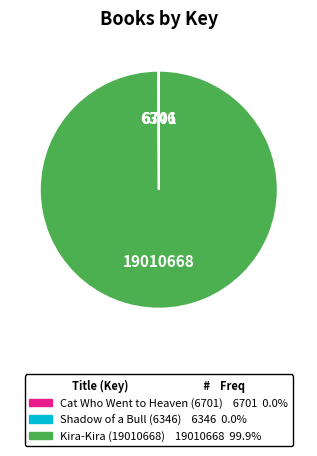

What is the largest slice in the pie chart?

Kira-Kira (19010668)